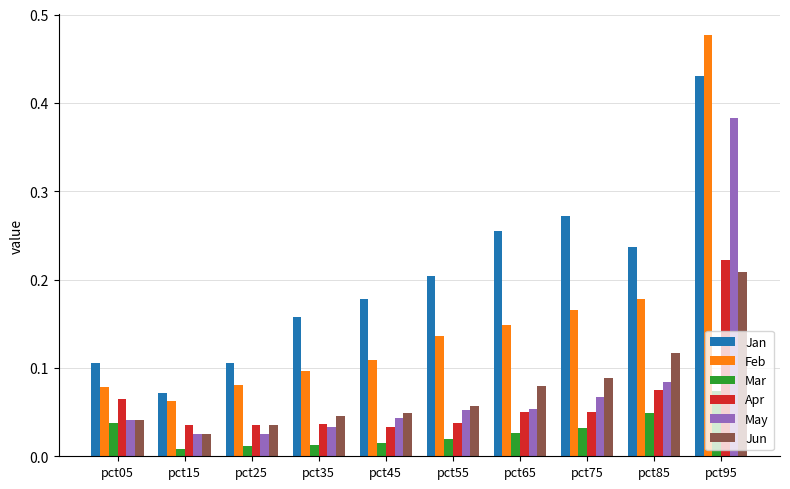

At how many categories does at least one series exceed 0?

10